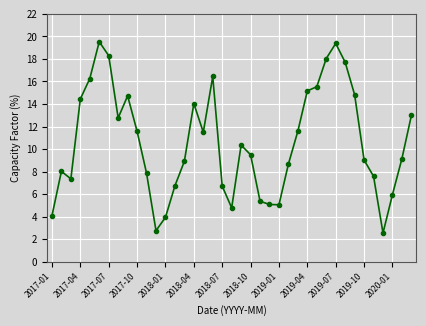

What is the value of the 17th point from the left?

11.5